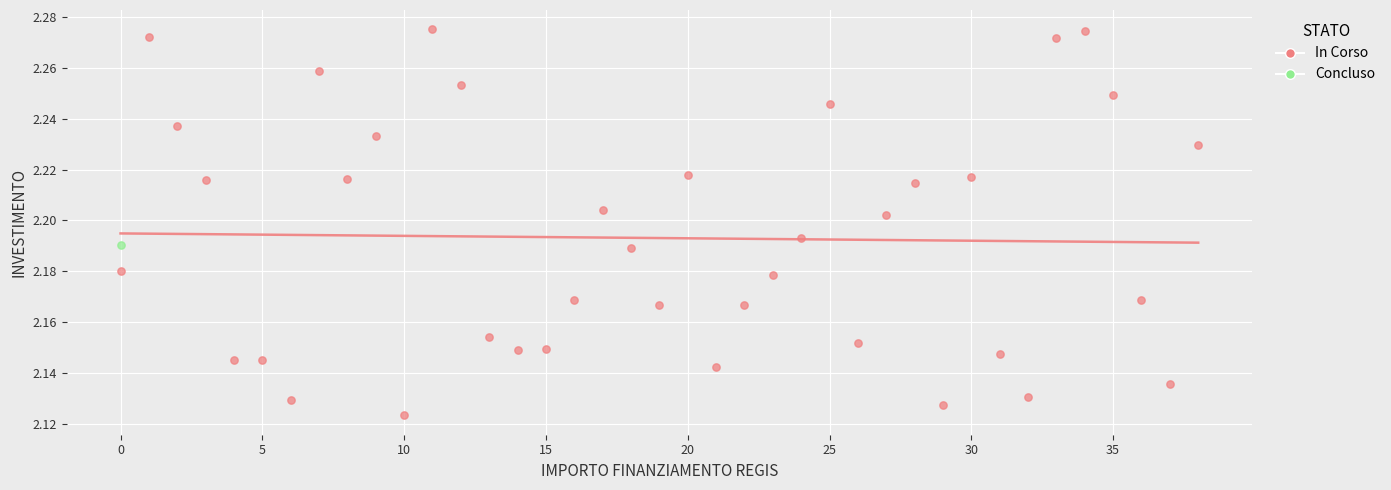

What are all the series names shown in the legend?

In Corso, Concluso